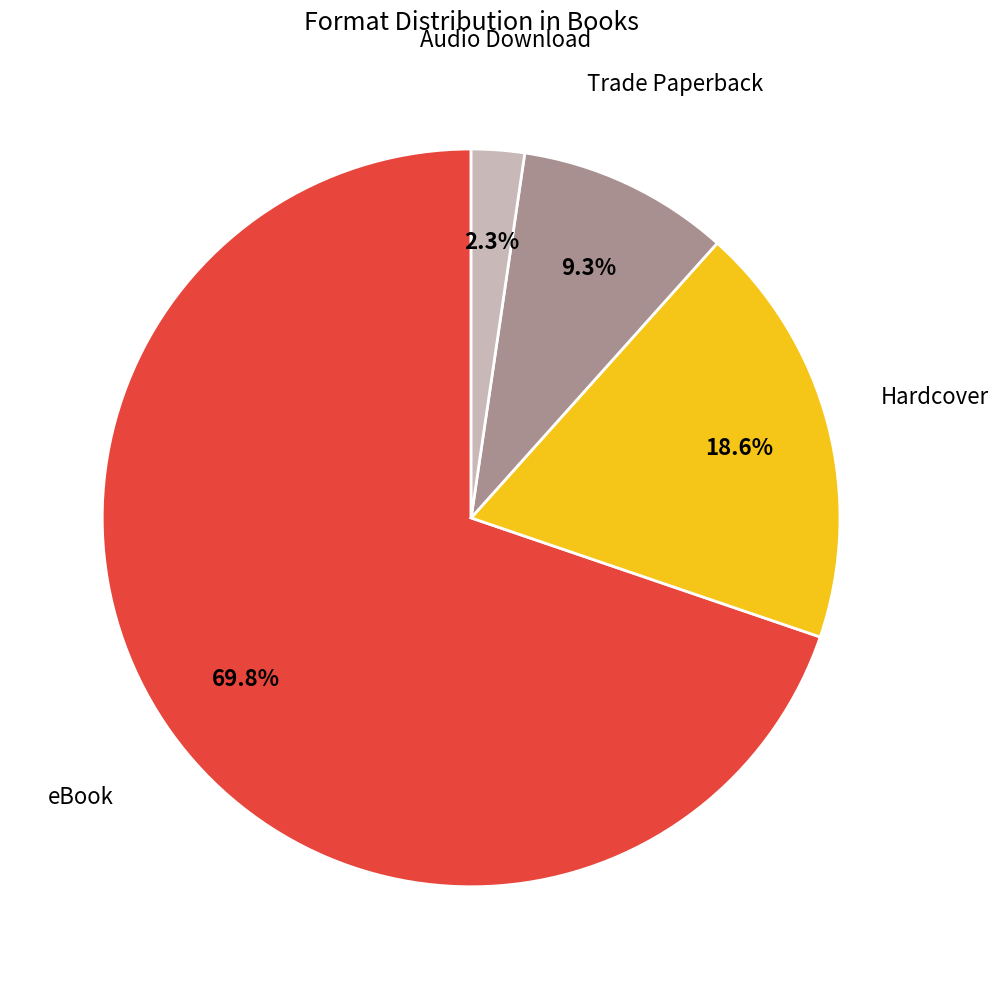

Is there a majority slice in this chart?

Yes